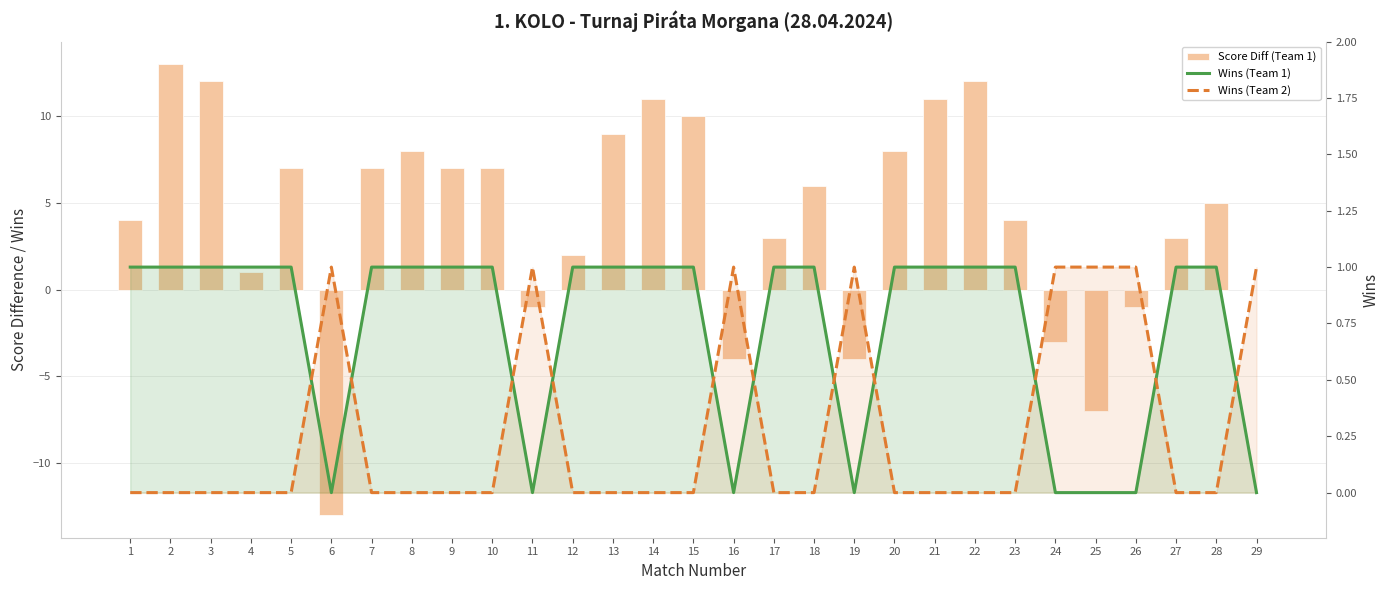

Which category has the lowest value in the Wins (Team 1) series?

6